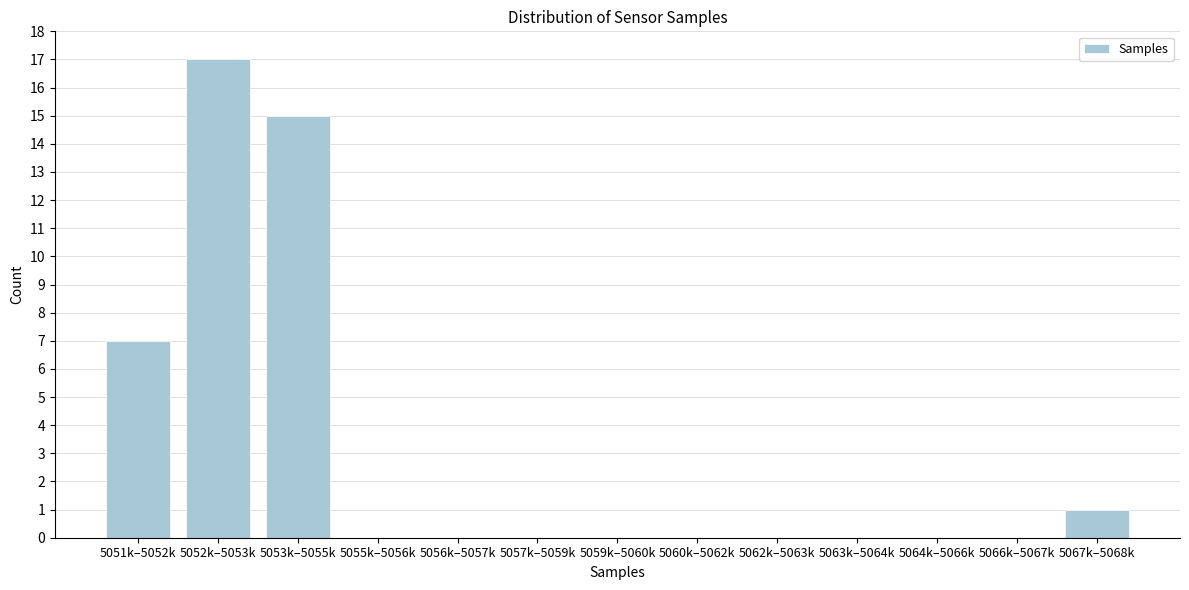

Reading left to right, list all the values displayed in this chart.

5051k–5052k=7	5052k–5053k=17	5053k–5055k=15	5055k–5056k=0	5056k–5057k=0	5057k–5059k=0	5059k–5060k=0	5060k–5062k=0	5062k–5063k=0	5063k–5064k=0	5064k–5066k=0	5066k–5067k=0	5067k–5068k=1